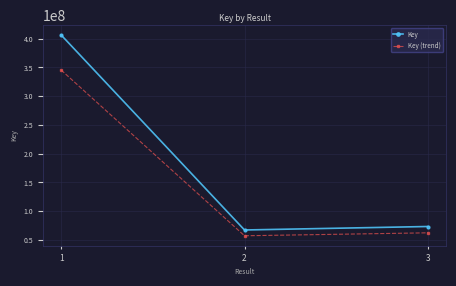

Does the chart display data point markers on the line(s)?

Yes